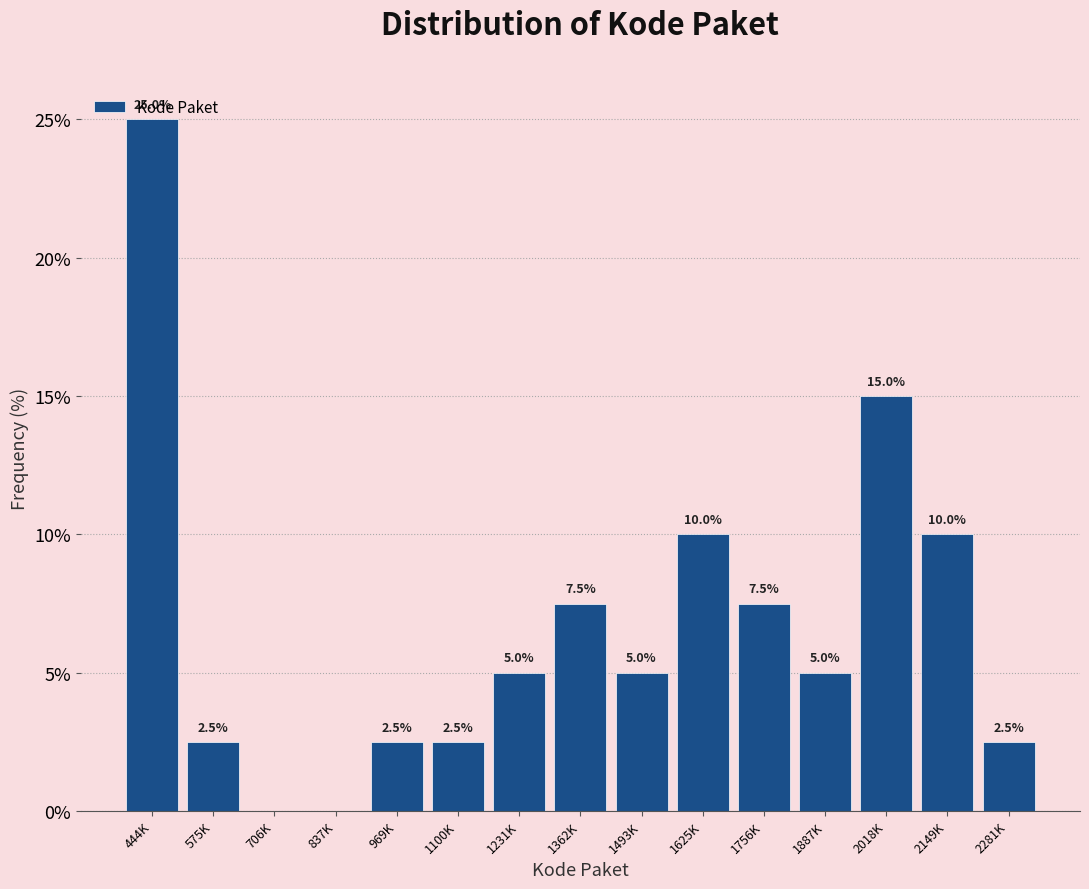

True or false: the data shows 7.5 at 1756K.

True